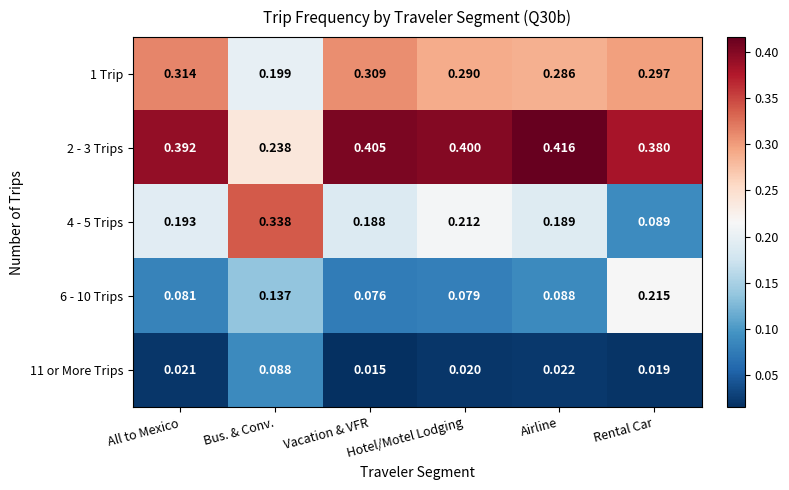

At All to Mexico, list the series in order from smallest to largest.

11 or More Trips, 6 - 10 Trips, 4 - 5 Trips, 1 Trip, 2 - 3 Trips